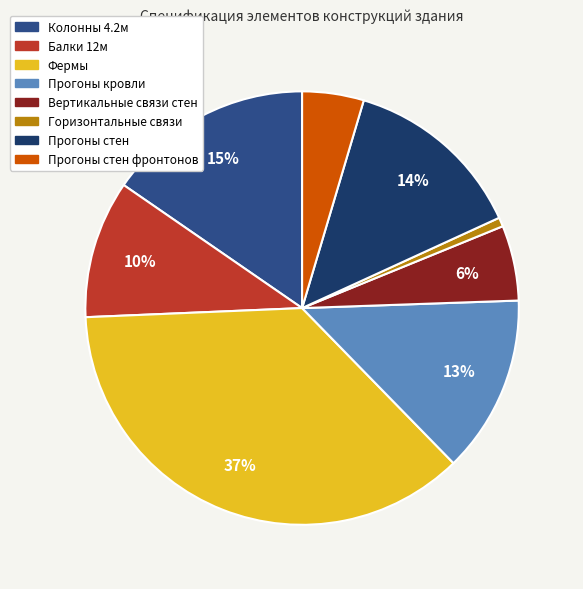

To the nearest percent, what is the average slice percentage?

12%